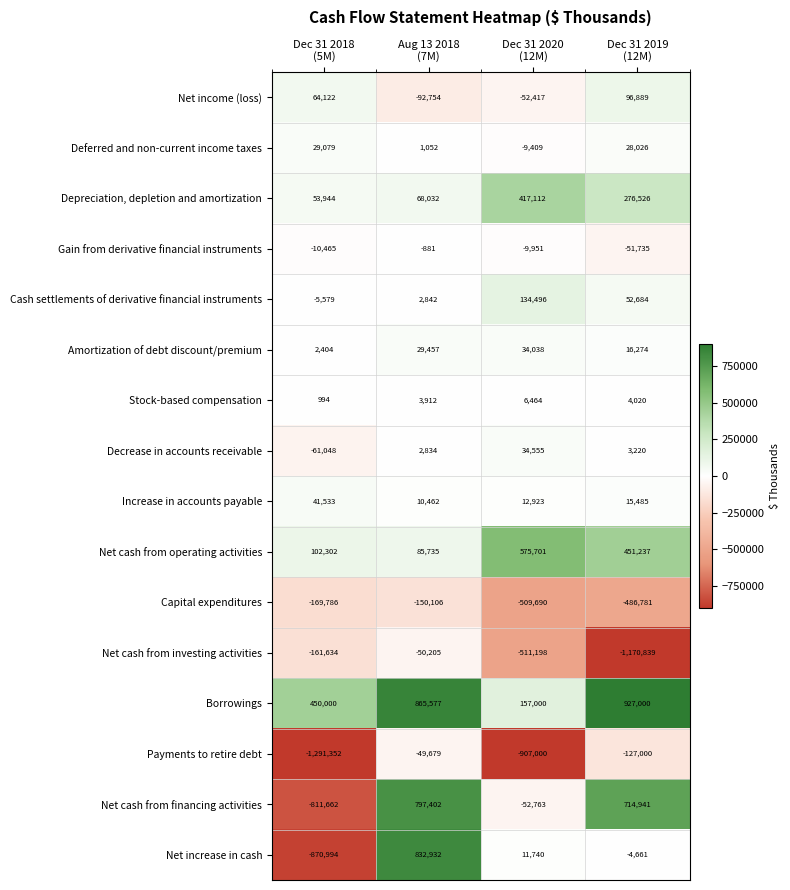

Which series has the largest total across all categories?

Borrowings